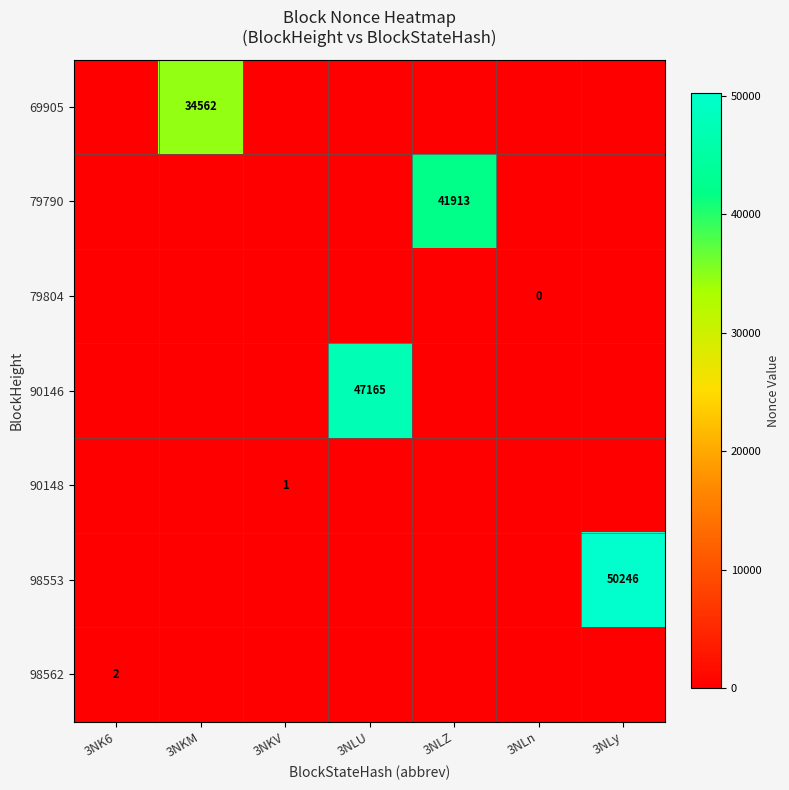

At how many categories does at least one series exceed 16042?

4